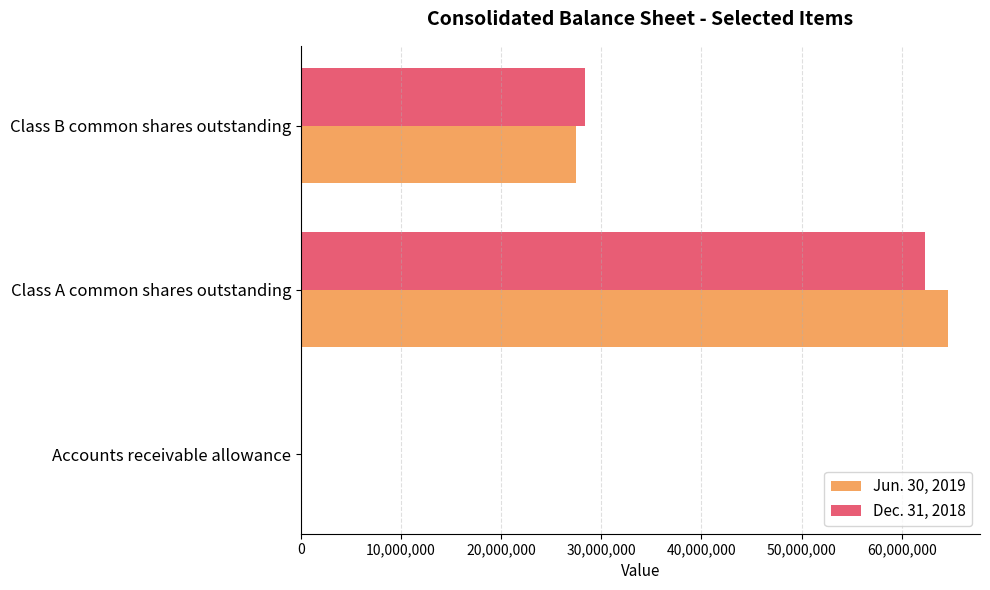

At which category does the chart reach its peak across all series?

Class A common shares outstanding